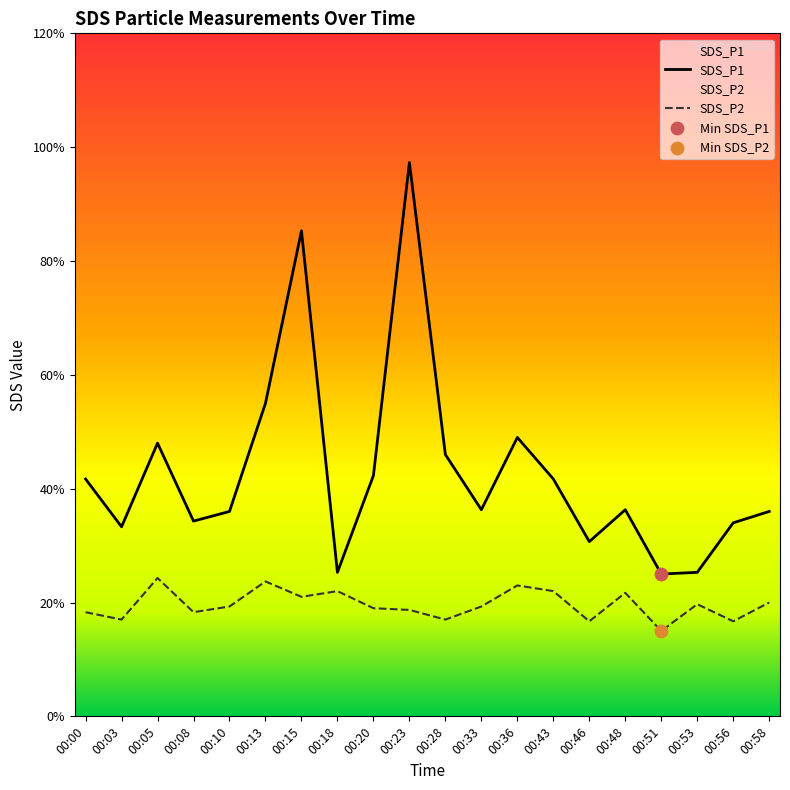

What are all the series names shown in the legend?

SDS_P1, SDS_P2